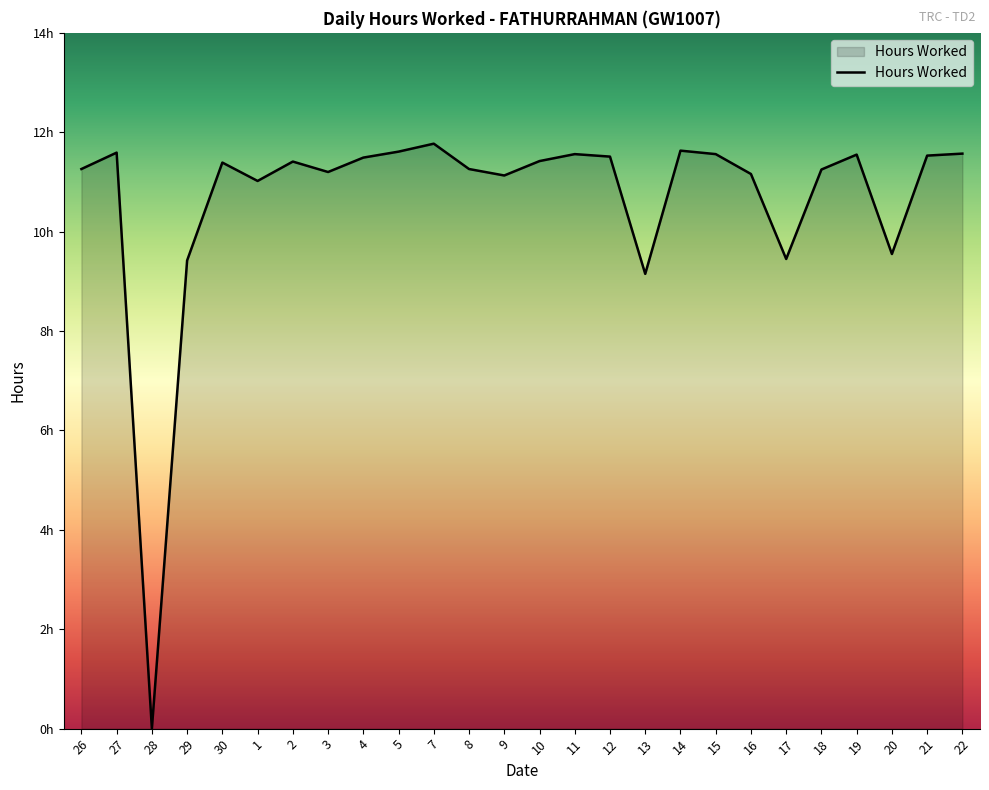

At which category does the data reach its first local peak?

27